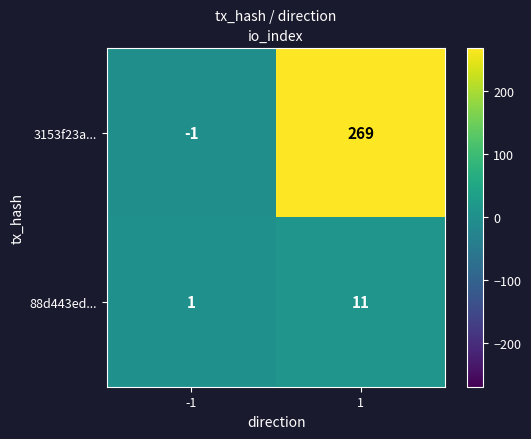

At 1, list the series in order from largest to smallest.

3153f23a..., 88d443ed...